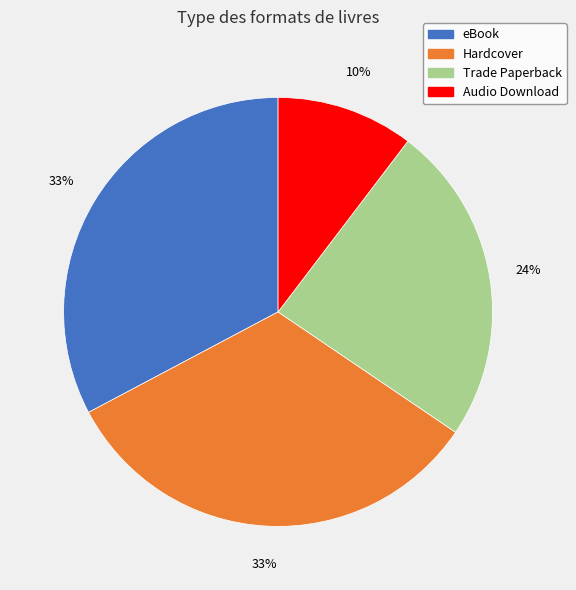

Count the number of slices in the pie.

4